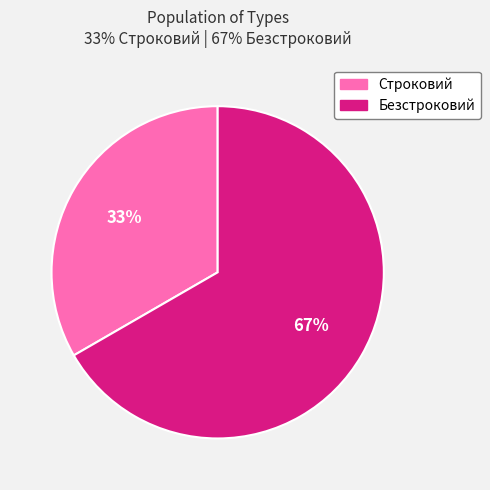

What percentage is the Строковий slice, to the nearest percent?

33%